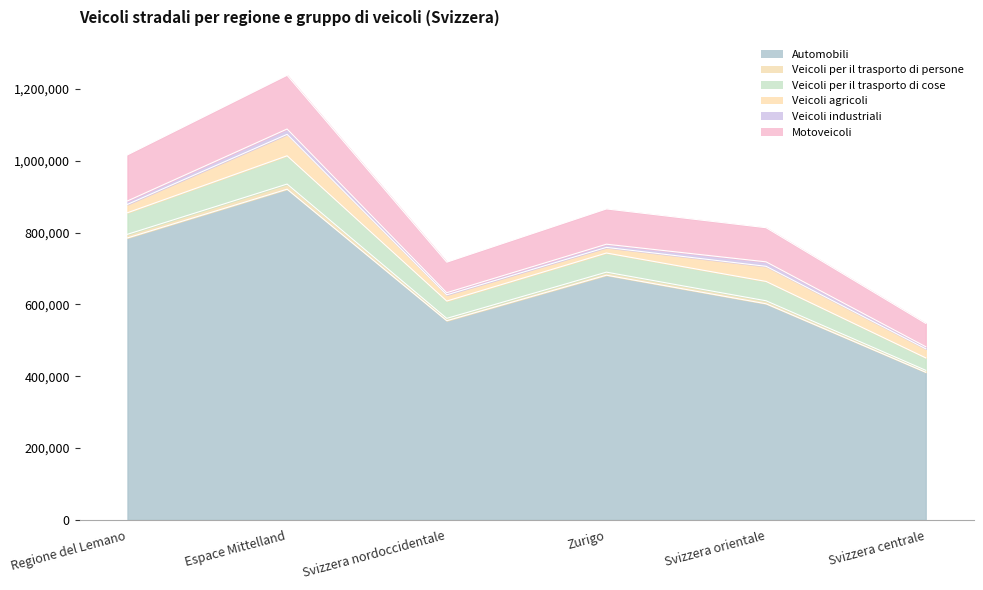

The Automobili series shows 289560 at Svizzera orientale. True or false?

False